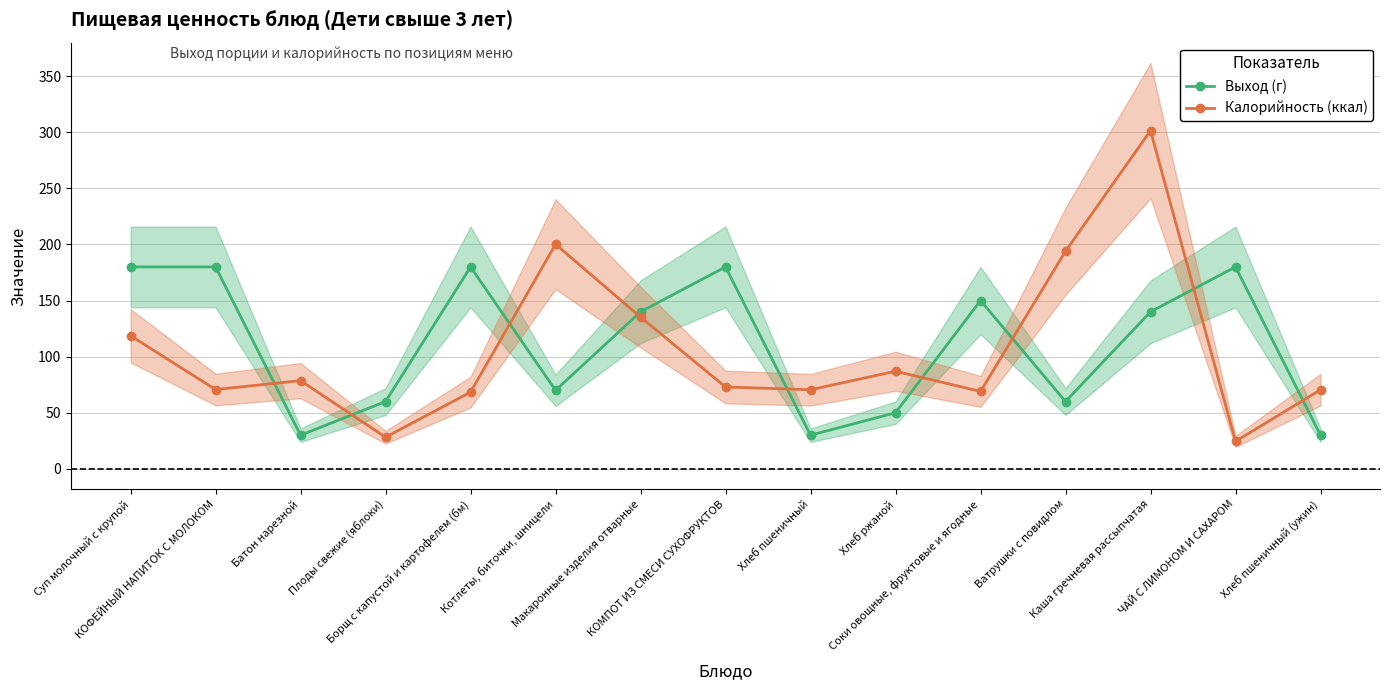

List the series in order of their overall mean, lowest first.

Калорийность (ккал), Выход (г)